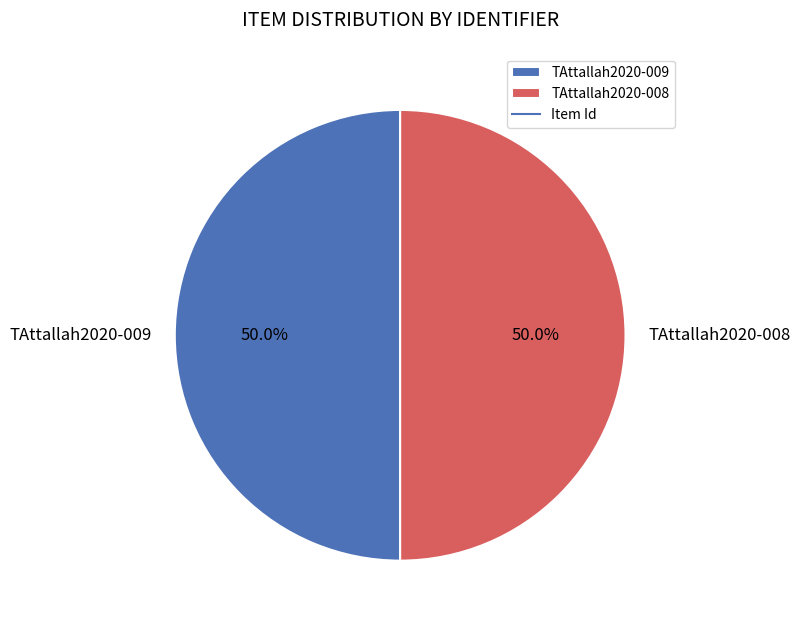

How many segments does this pie chart have?

2